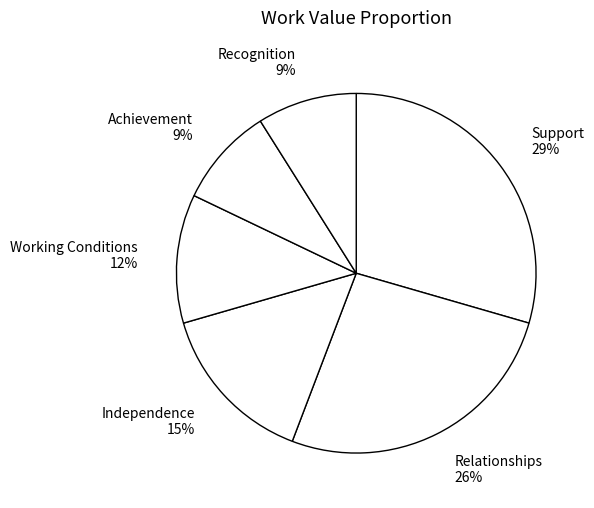

What is the largest slice in the pie chart?

Support